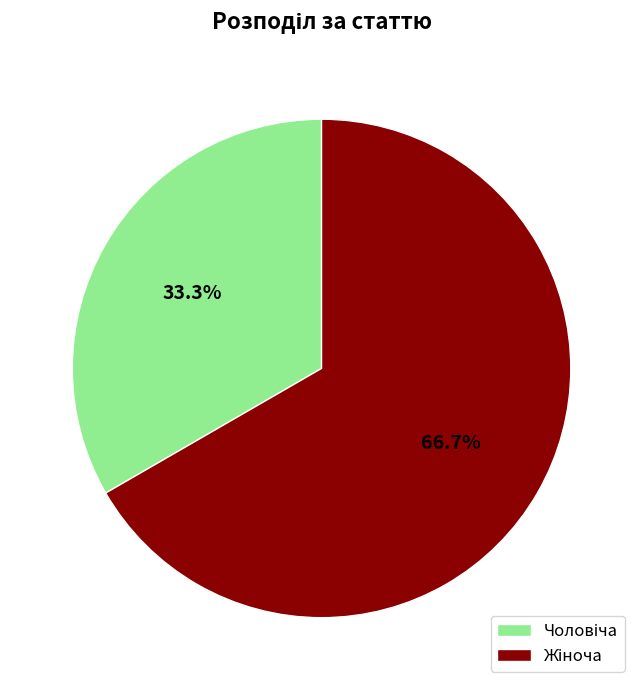

Is there any slice that represents more than half of the pie?

Yes